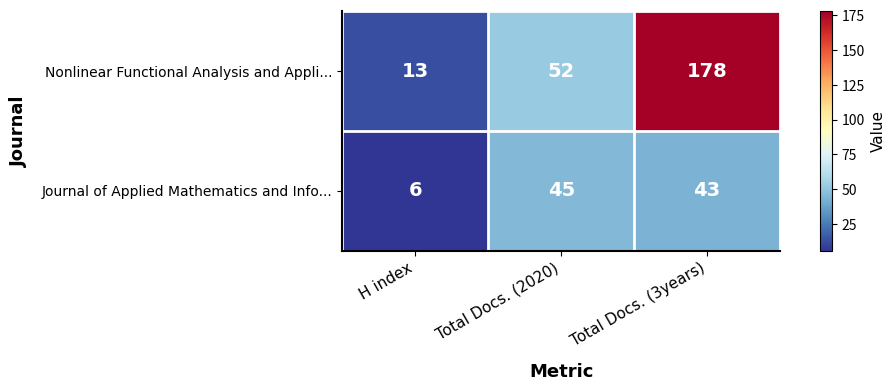

True or false: Nonlinear Functional Analysis and Appli... has a value of 52 at Total Docs. (2020).

True